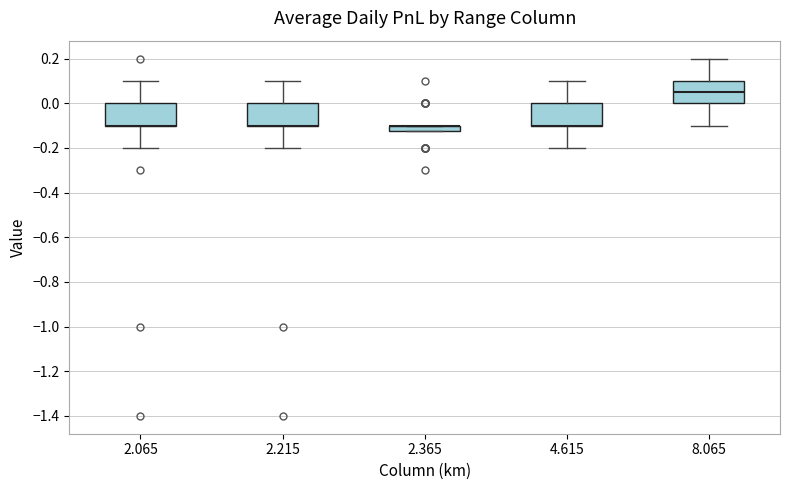

Where does the upper whisker of the box at x = 8.065 end on the y-axis? The values are not printed on the chart, so give them approximately, as read against the axis.

0.20